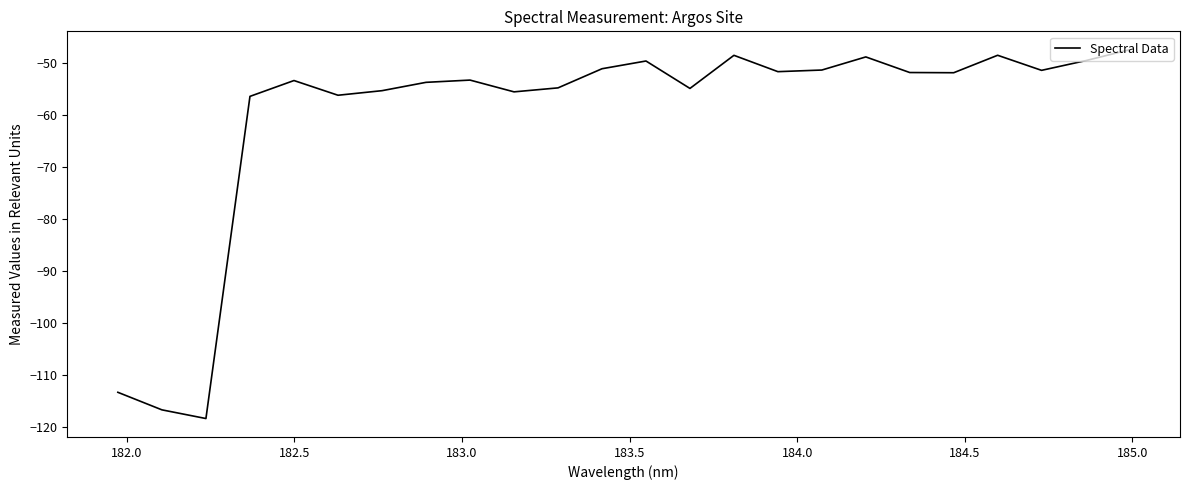

What is the difference between the maximum and minimum values?

71.0